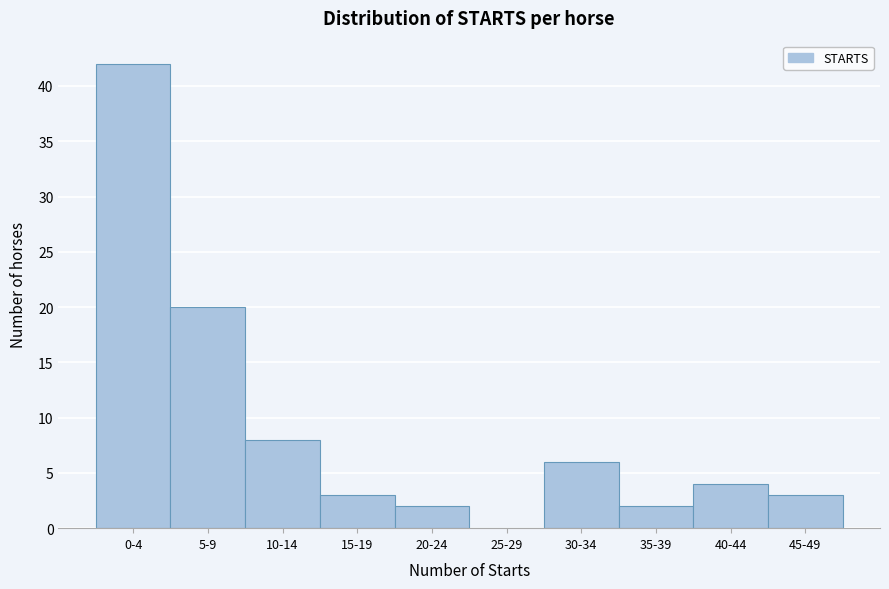

Reading left to right, extract all data points from this chart.

0-4=42	5-9=20	10-14=8	15-19=3	20-24=2	25-29=0	30-34=6	35-39=2	40-44=4	45-49=3